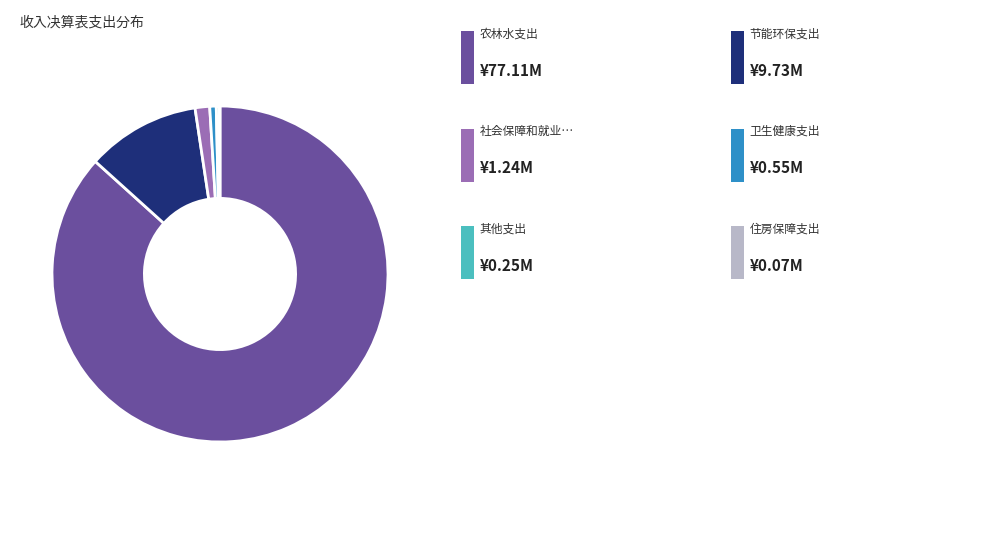

Is there any slice that represents more than half of the pie?

Yes